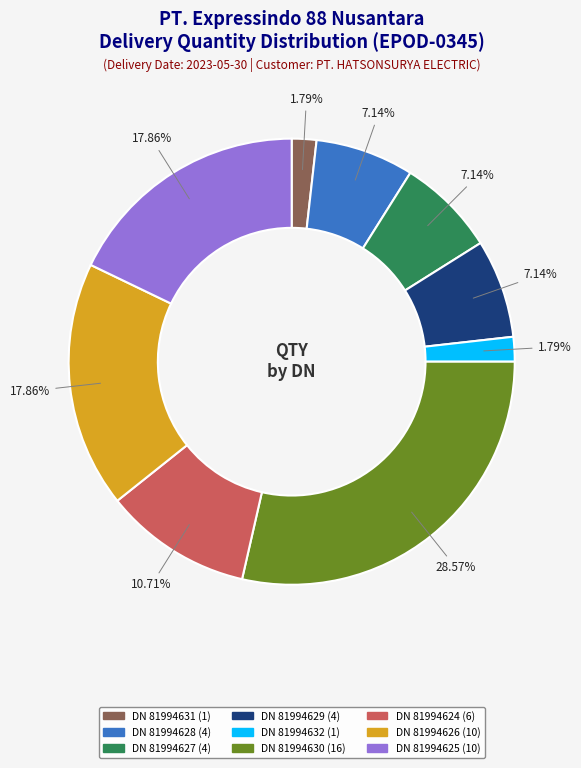

Does DN 81994630 account for over 50% of the chart?

No